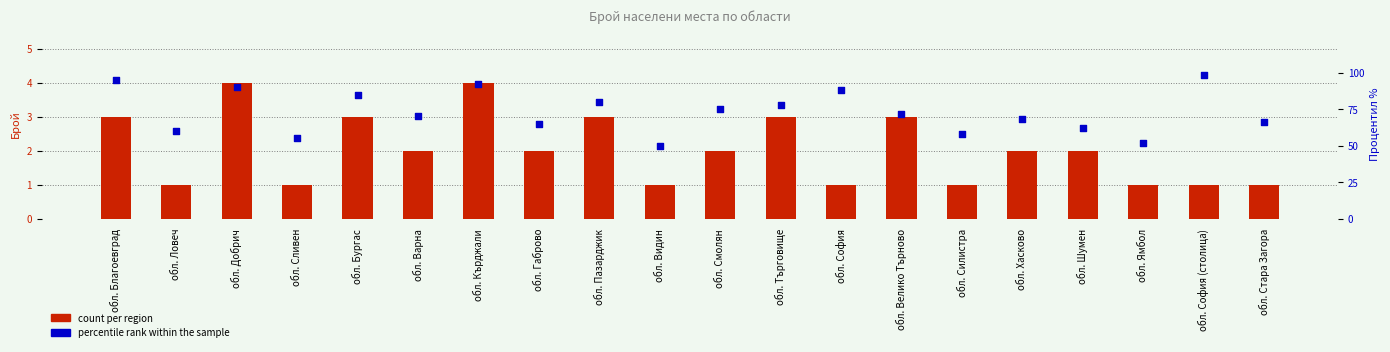

At which category is the sum across all series the highest?

обл. София (столица)